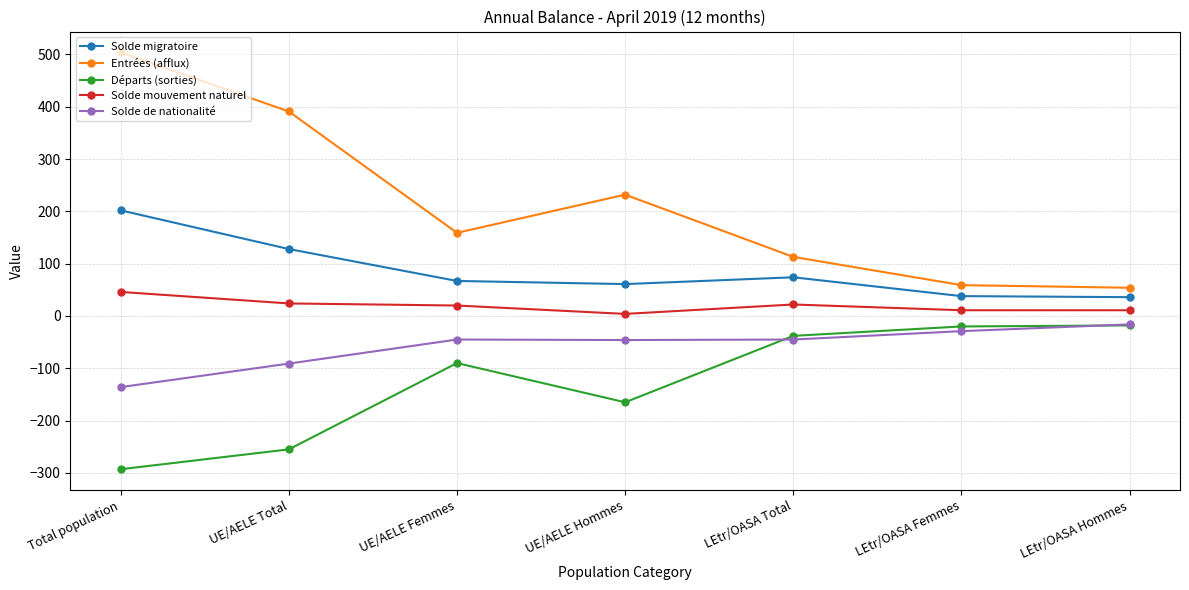

What is the sum of the Départs (sorties) values at LEtr/OASA Femmes and UE/AELE Femmes?

-110